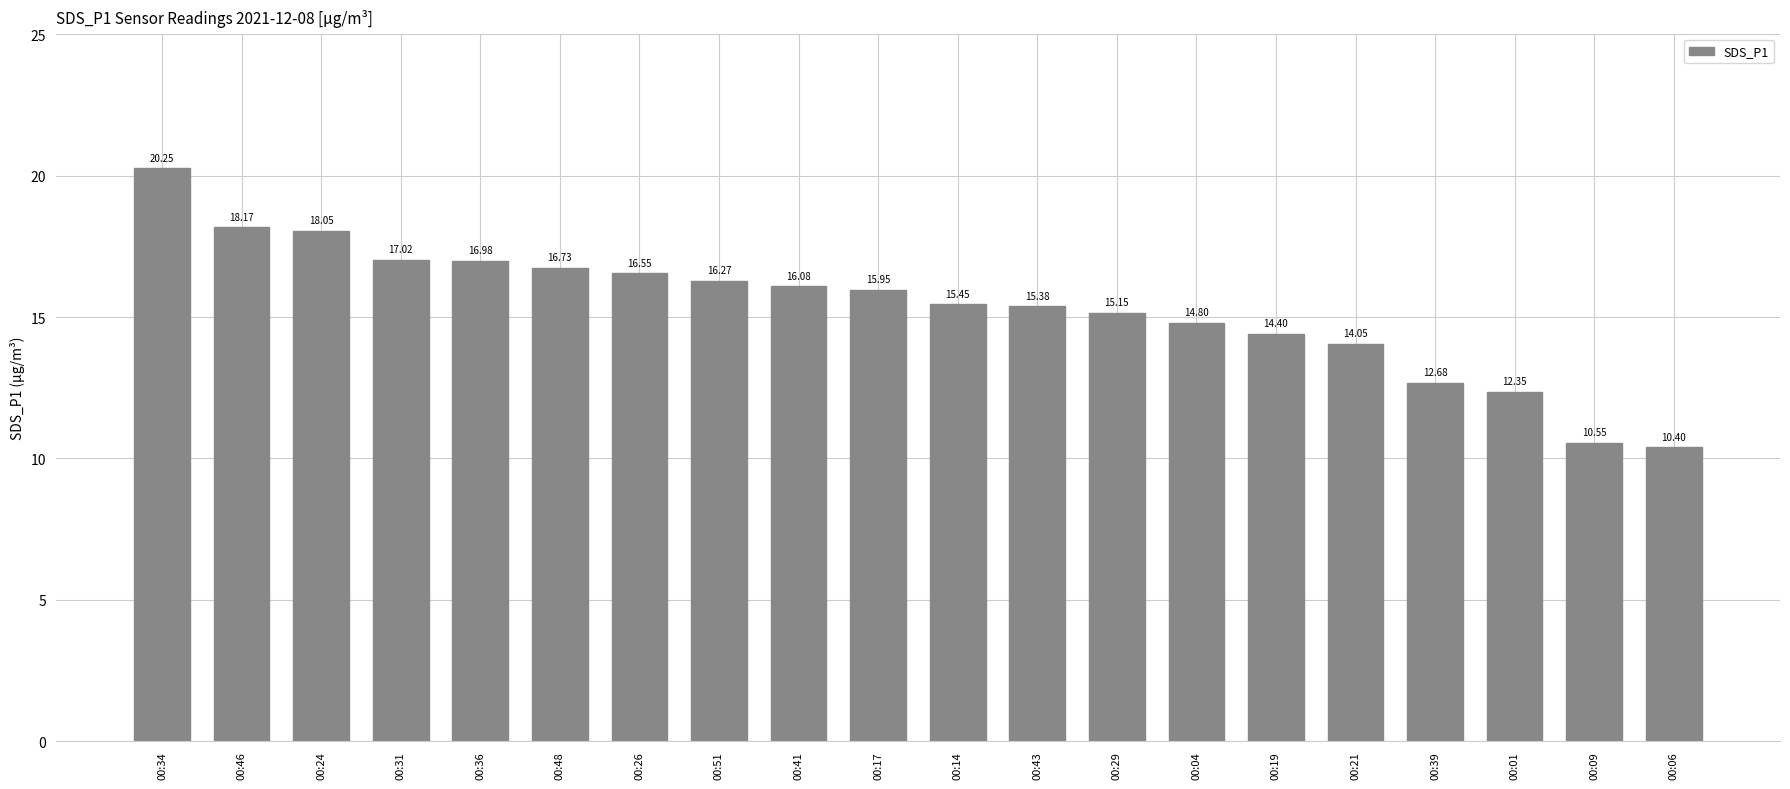

List the labels in order of value, largest first.

00:34, 00:46, 00:24, 00:31, 00:36, 00:48, 00:26, 00:51, 00:41, 00:17, 00:14, 00:43, 00:29, 00:04, 00:19, 00:21, 00:39, 00:01, 00:09, 00:06